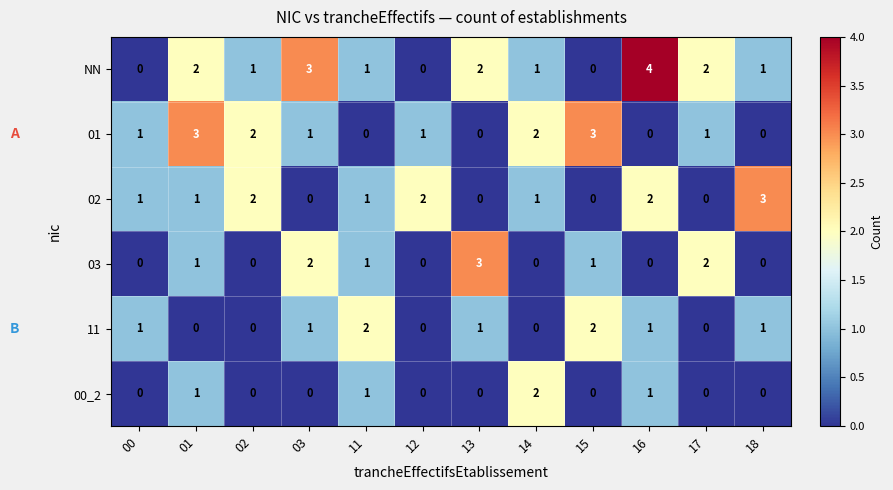

Which label corresponds to the largest value in the chart?

16